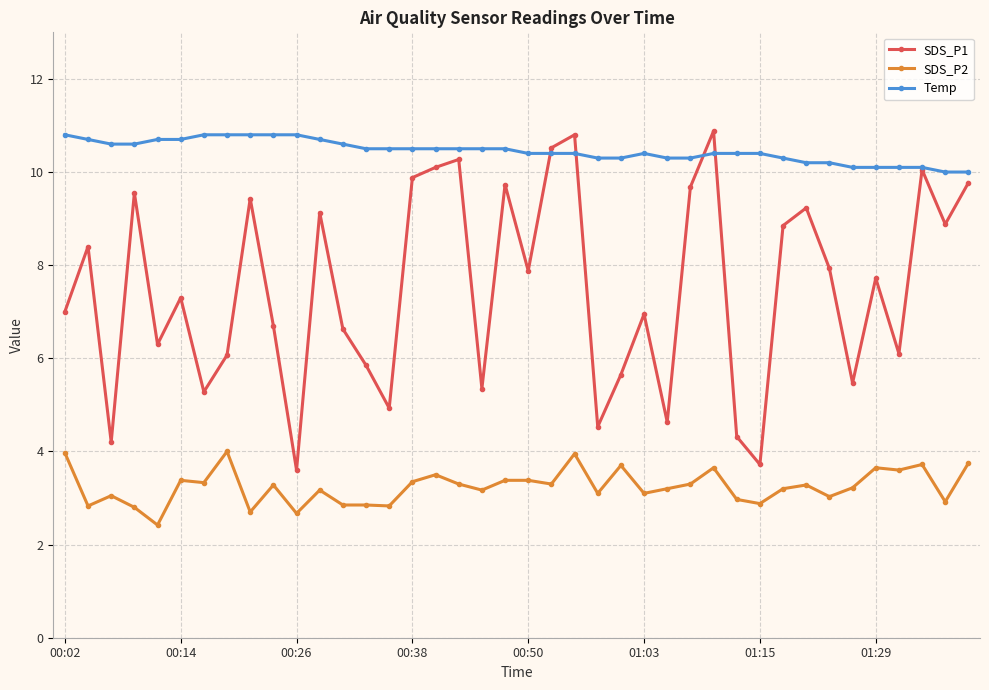

Which series has the widest spread of values?

SDS_P1